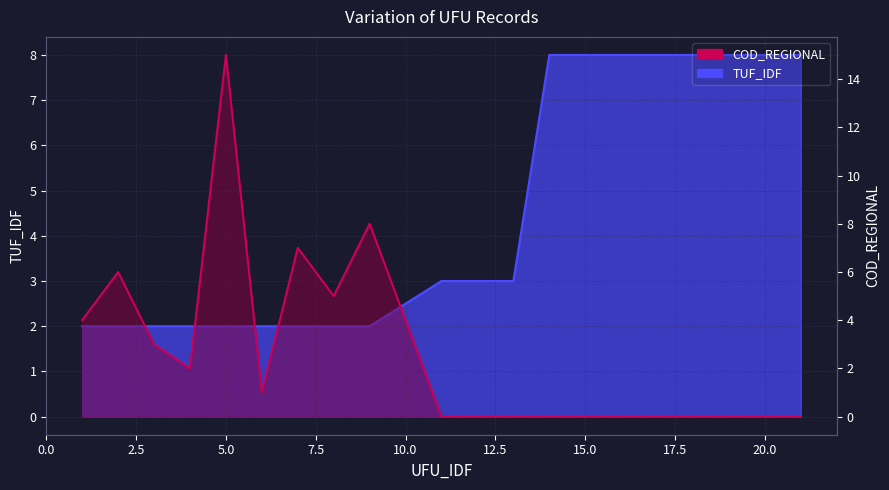

Reading left to right, extract all data points from this chart.

TUF_IDF: 1=2	2=2	3=2	4=2	5=2	6=2	7=2	8=2	9=2	11=3	12=3	13=3	14=8	15=8	16=8	17=8	18=8	19=8	20=8	21=8
COD_REGIONAL: 1=4	2=6	3=3	4=2	5=15	6=1	7=7	8=5	9=8	11=0	12=0	13=0	14=0	15=0	16=0	17=0	18=0	19=0	20=0	21=0